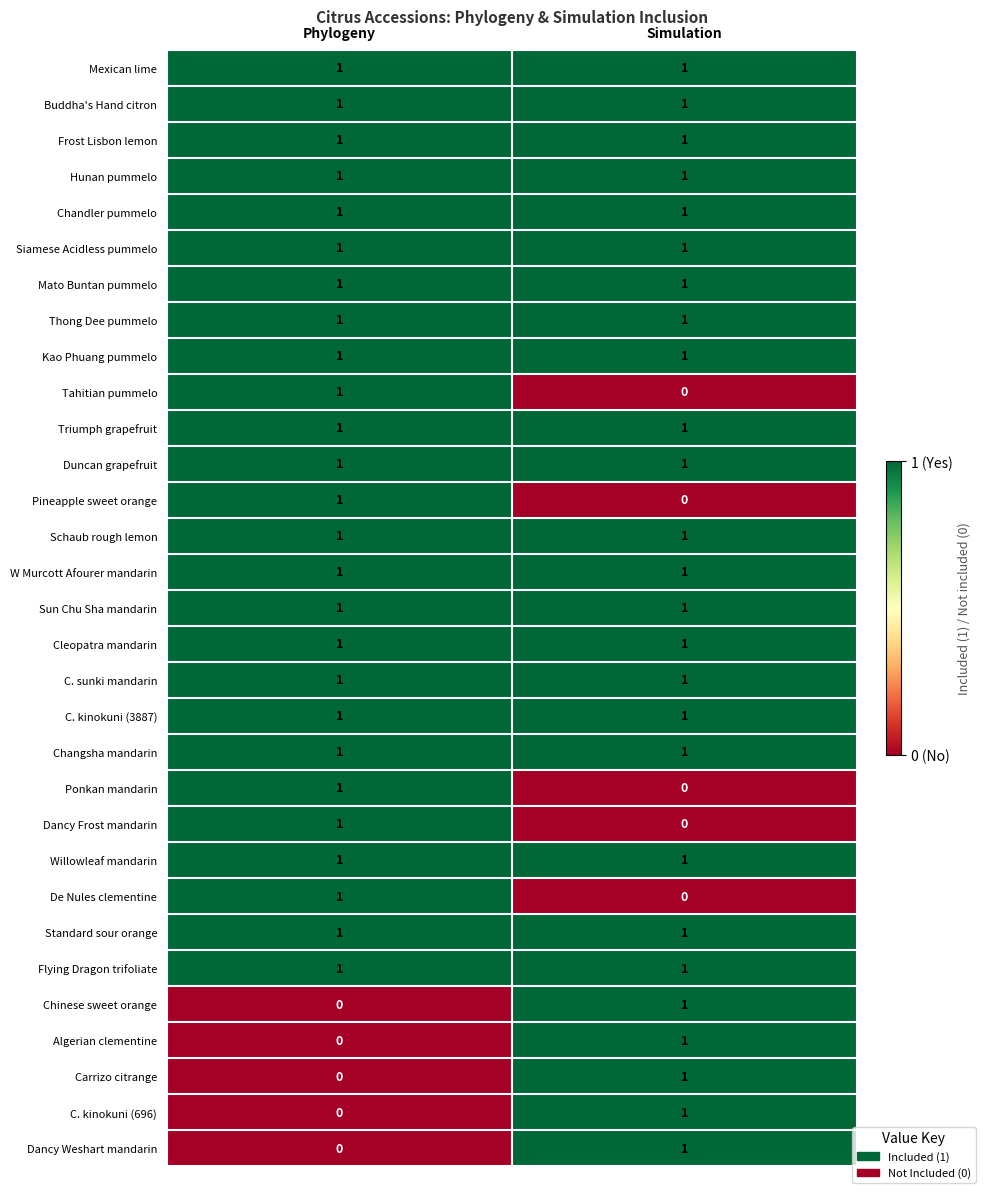

At which label does Carrizo citrange reach its minimum?

Phylogeny